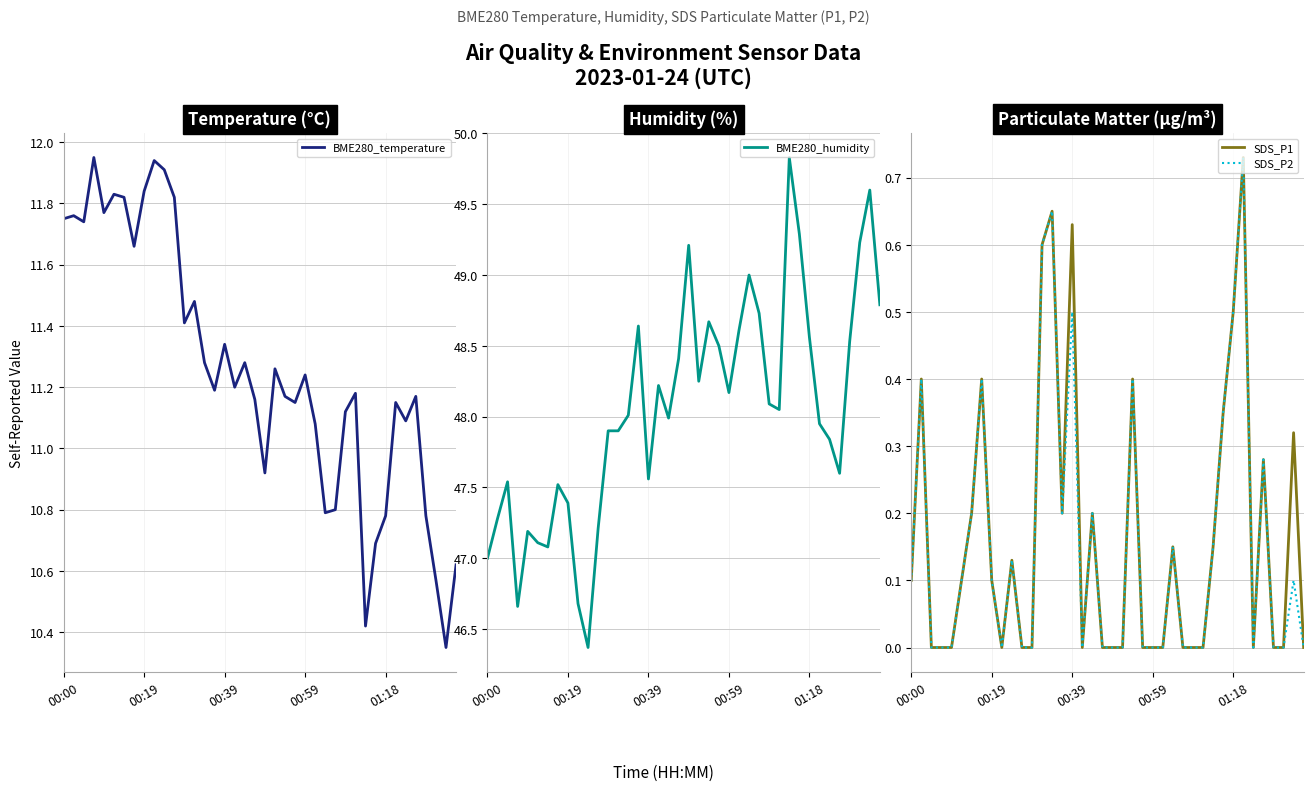

At which category is the sum across all series the highest?

31